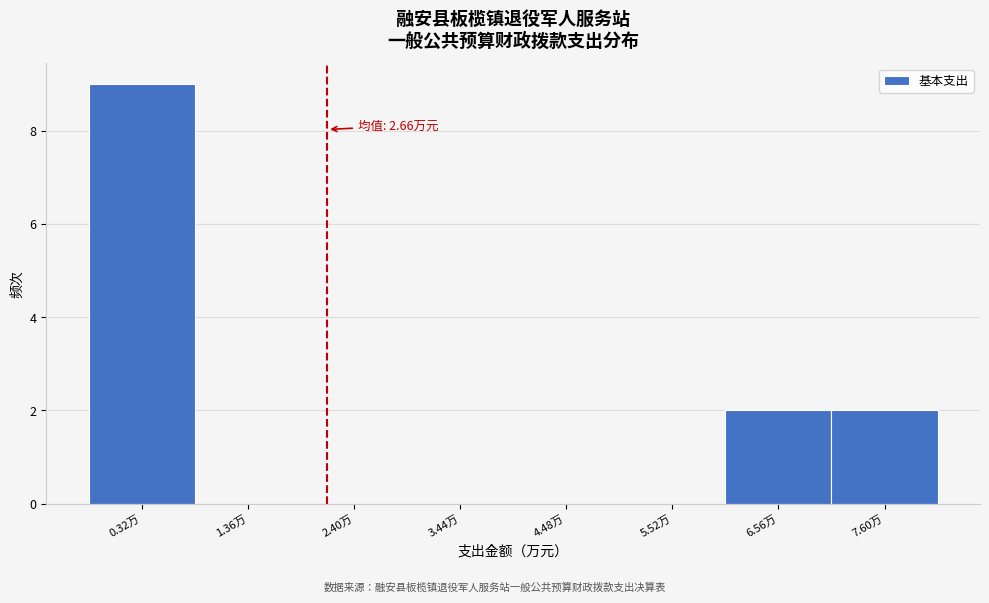

Reading right to left, transcribe all the data shown in this chart.

7.60万=2	6.56万=2	5.52万=0	4.48万=0	3.44万=0	2.40万=0	1.36万=0	0.32万=9